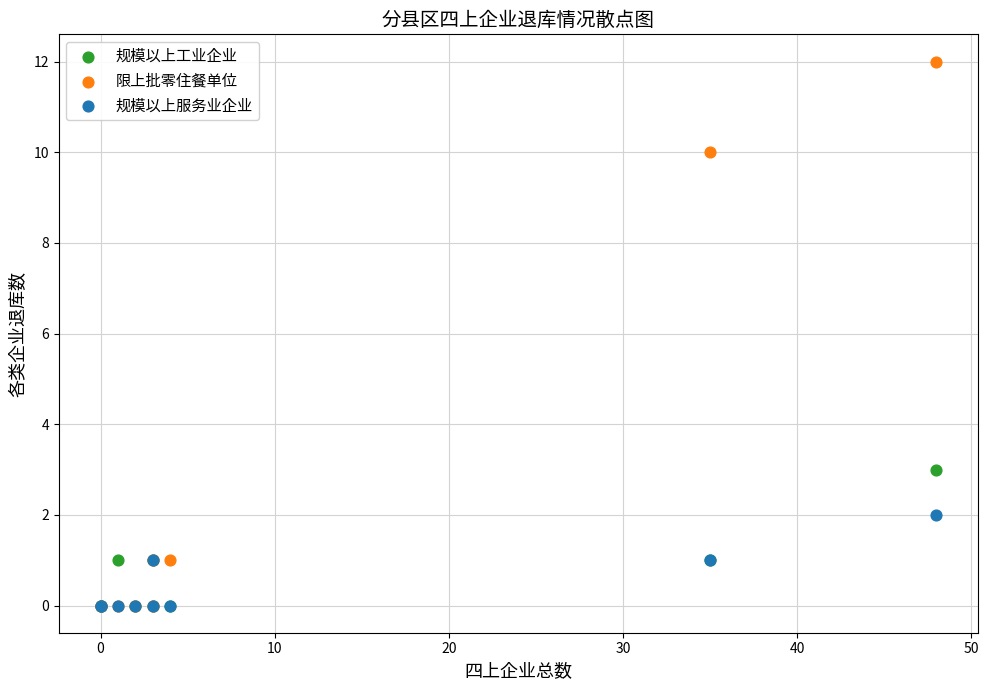

Across all series, what Y value is closest to 6?

3